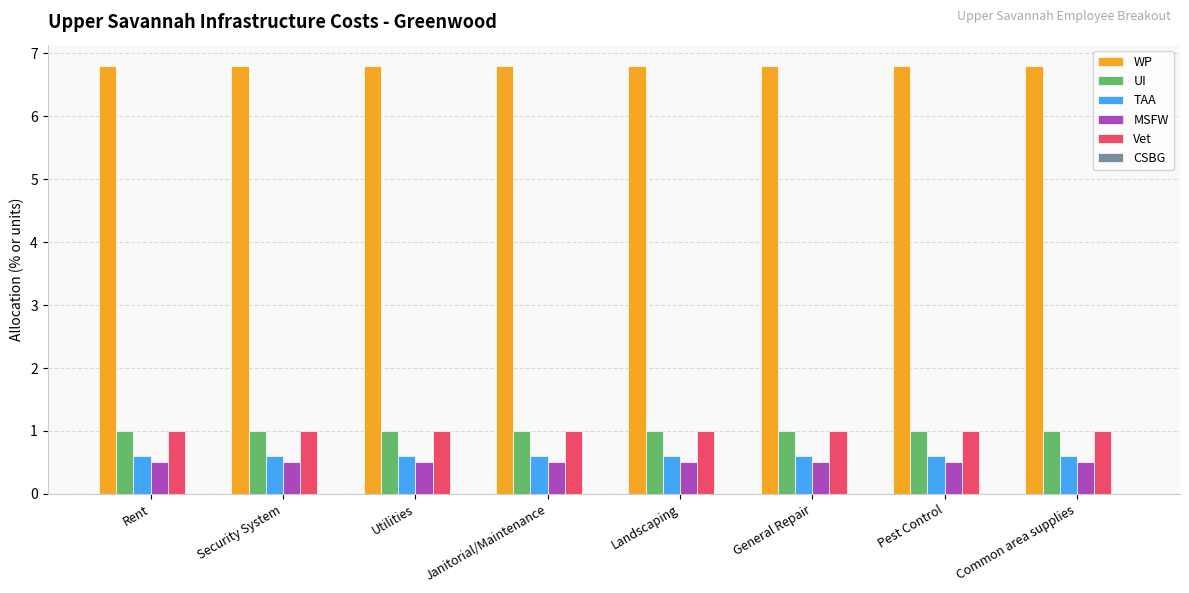

Which series has the largest total across all categories?

WP